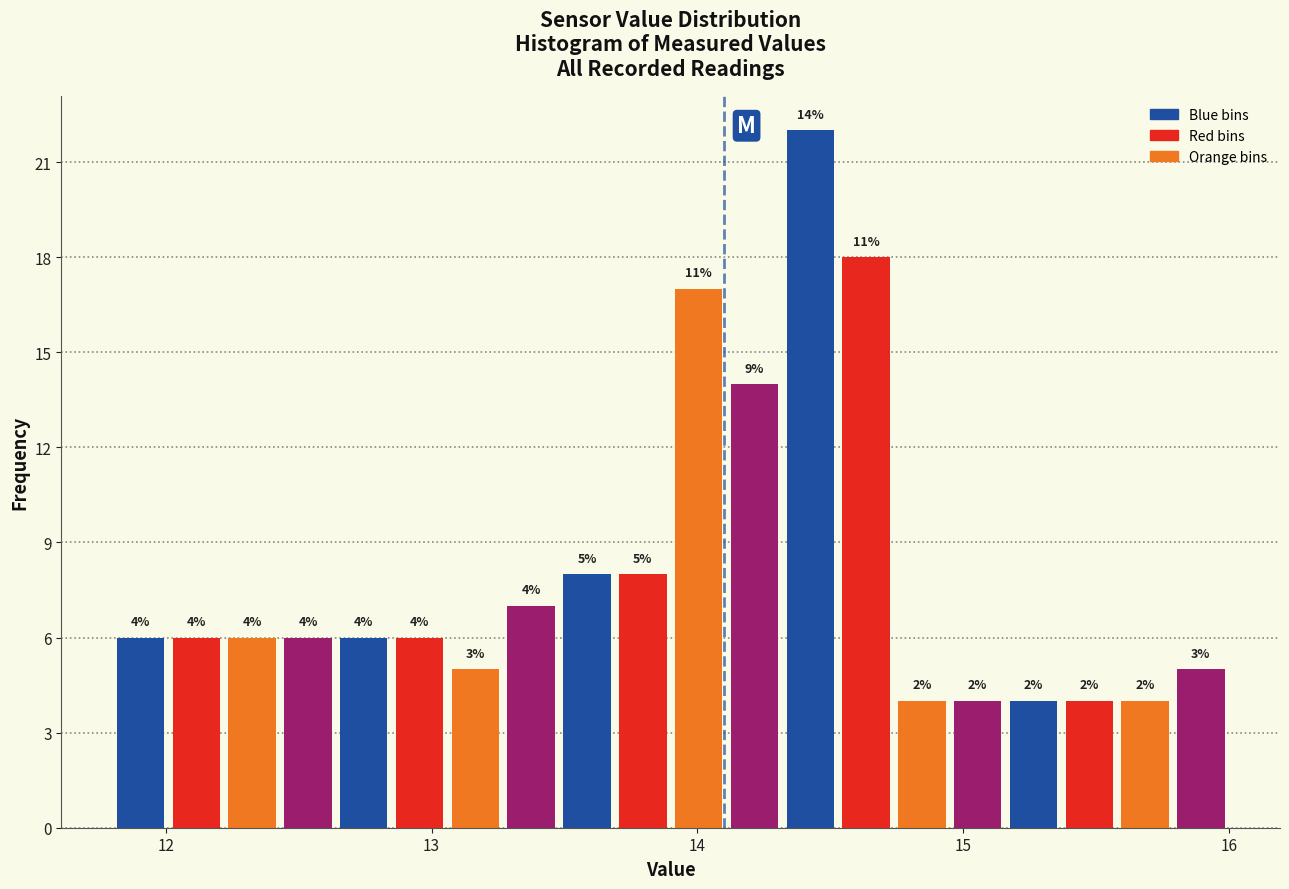

Around what value on the x-axis is the tallest bar? Give the approximate position of its centre, as read against the axis.

14.4